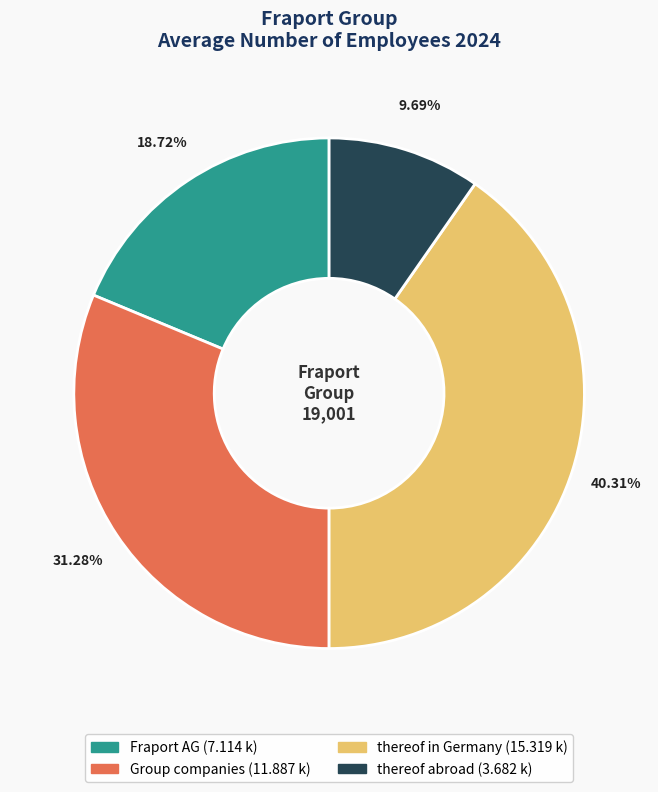

What is the ratio of the value at thereof in Germany to the value at Group companies?

1.3